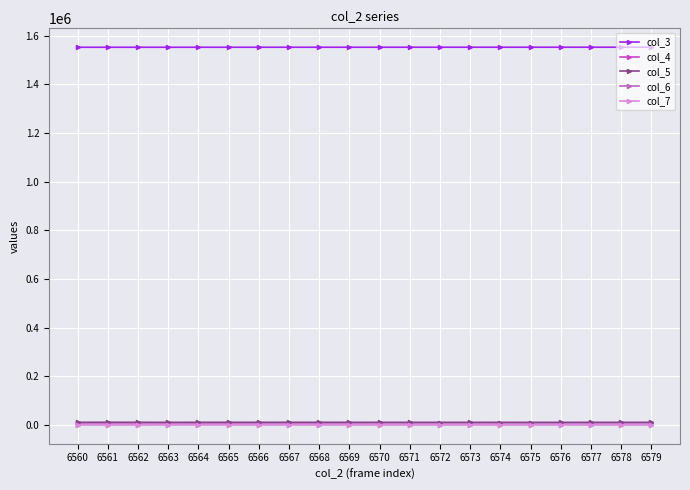

Does the chart display data point markers on the line(s)?

Yes